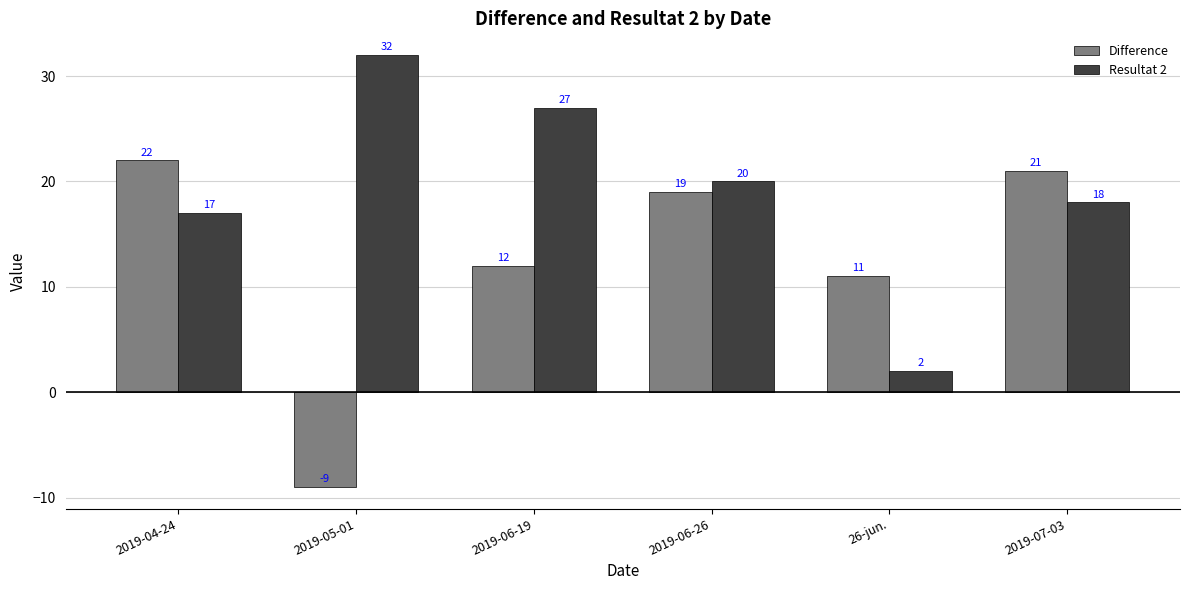

What is the average value of the Difference series?

13